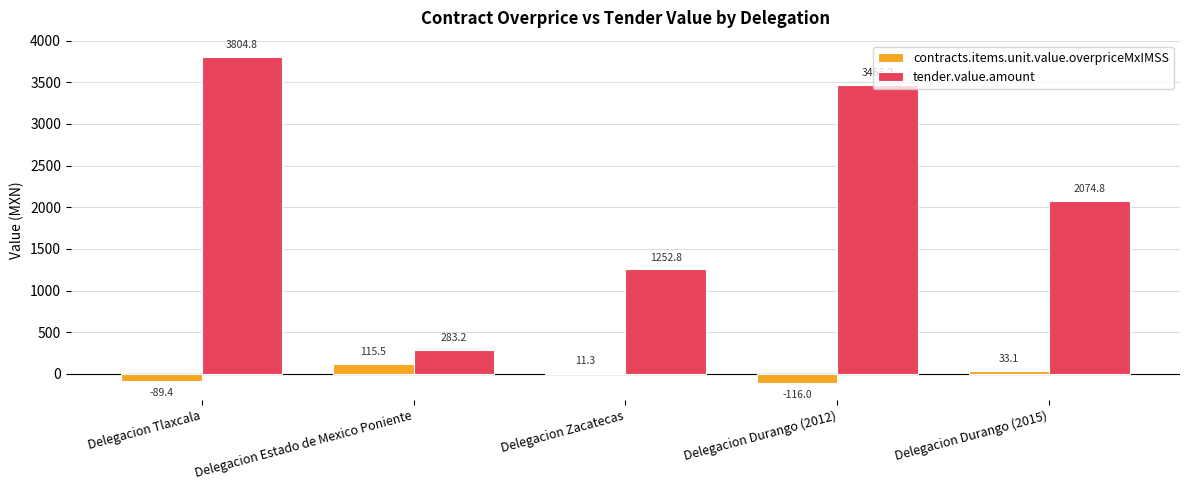

What value does the contracts.items.unit.value.overpriceMxIMSS series have at Delegacion Durango (2015)?

33.1